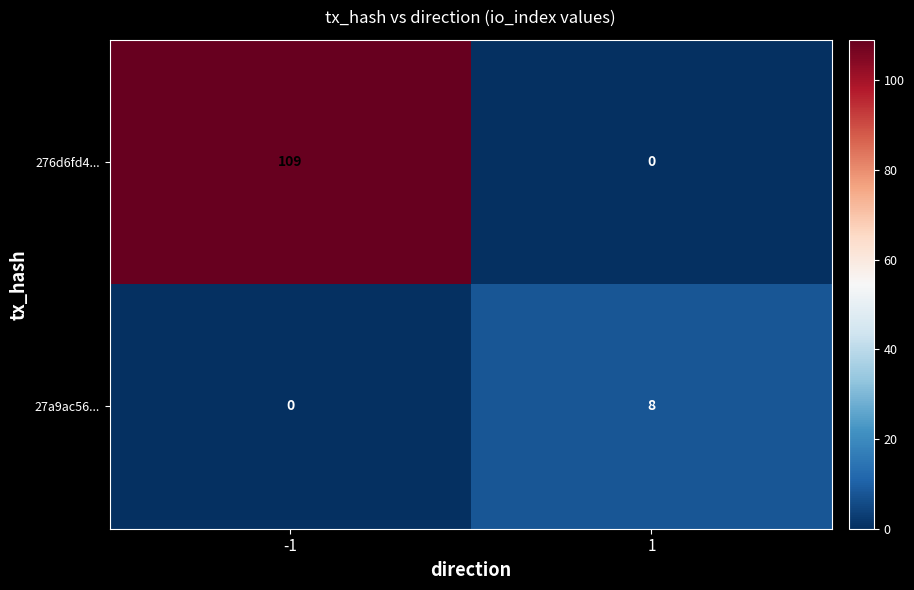

What is the difference between the maximum and minimum values in the 276d6fd4... series?

109